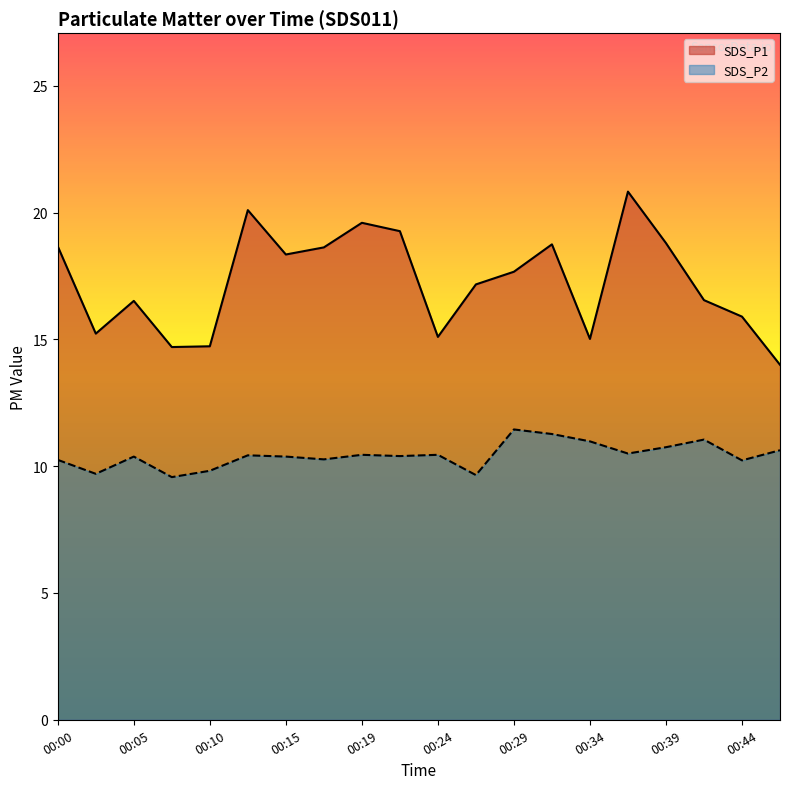

What is the sum of the SDS_P1 values at 00:44 and 00:22?

35.2